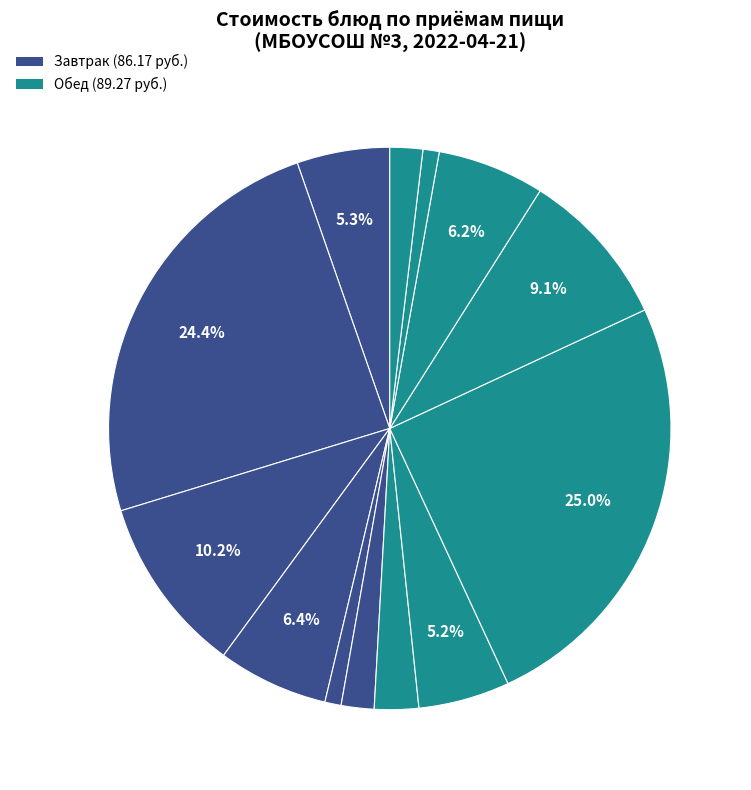

How many segments does this pie chart have?

13